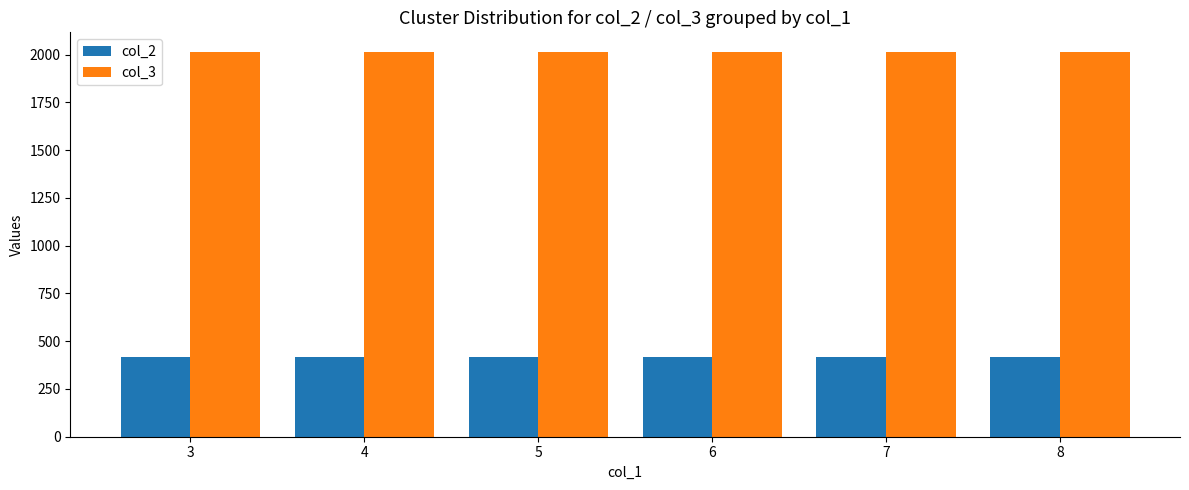

What is the total value across all series at 4?

2432